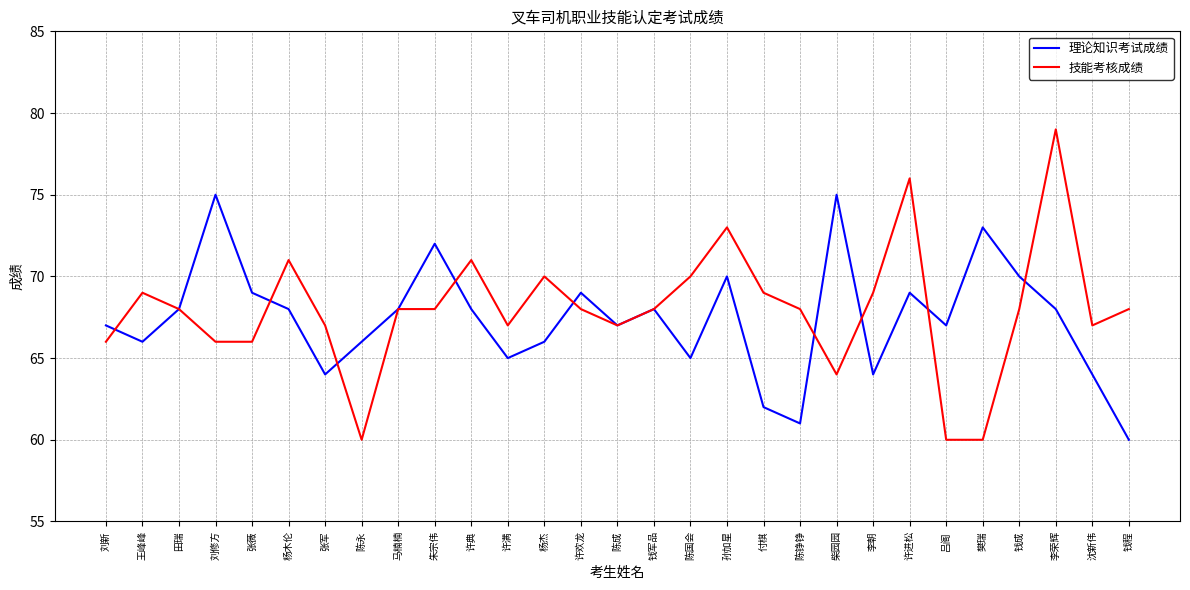

What position from the left is 孙加星?

18